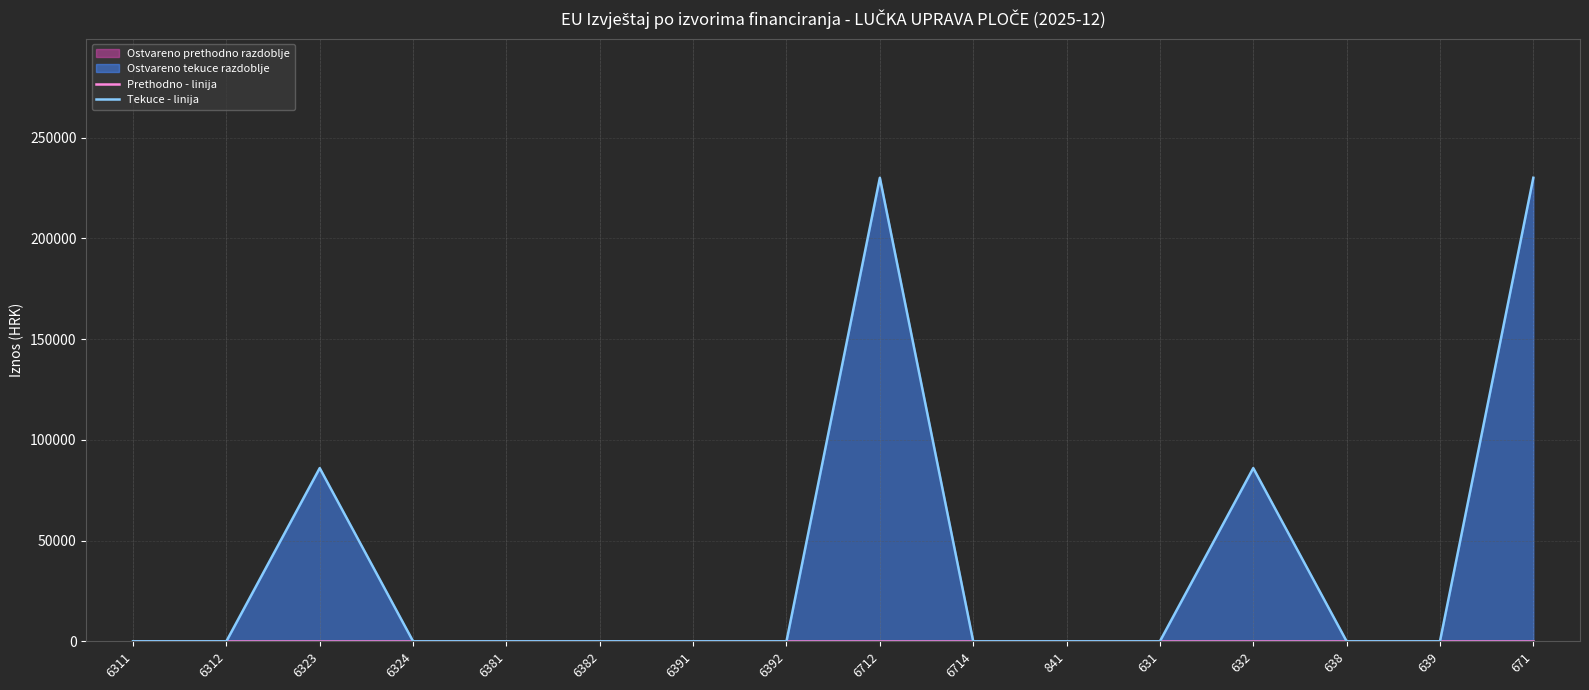

At which label is Prethodno - linija closest to 0?

6311